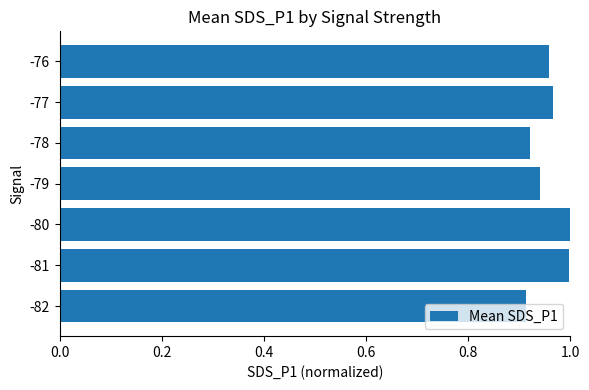

The value at -79 is 0.5. True or false?

False